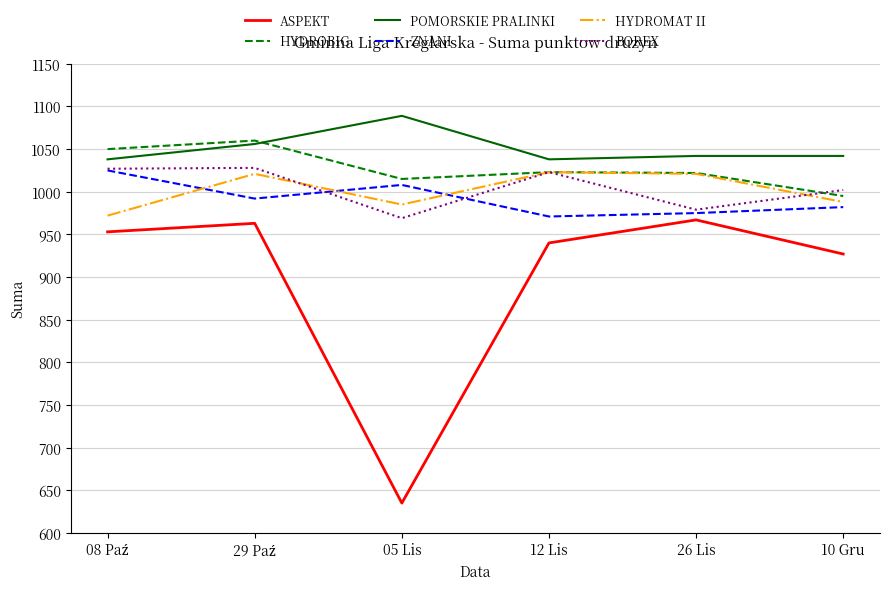

Which series has the largest total across all categories?

POMORSKIE PRALINKI